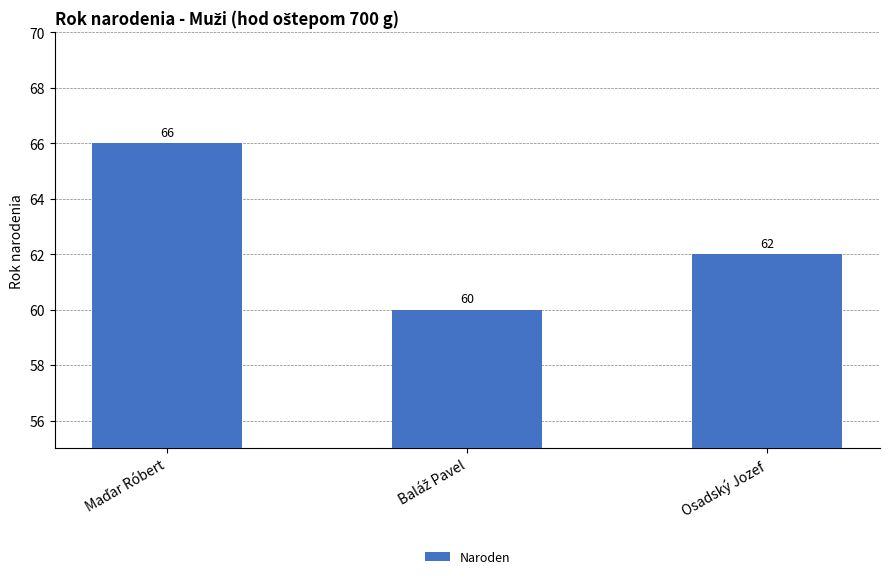

Reading left to right, what are all the values shown in this chart?

66	60	62